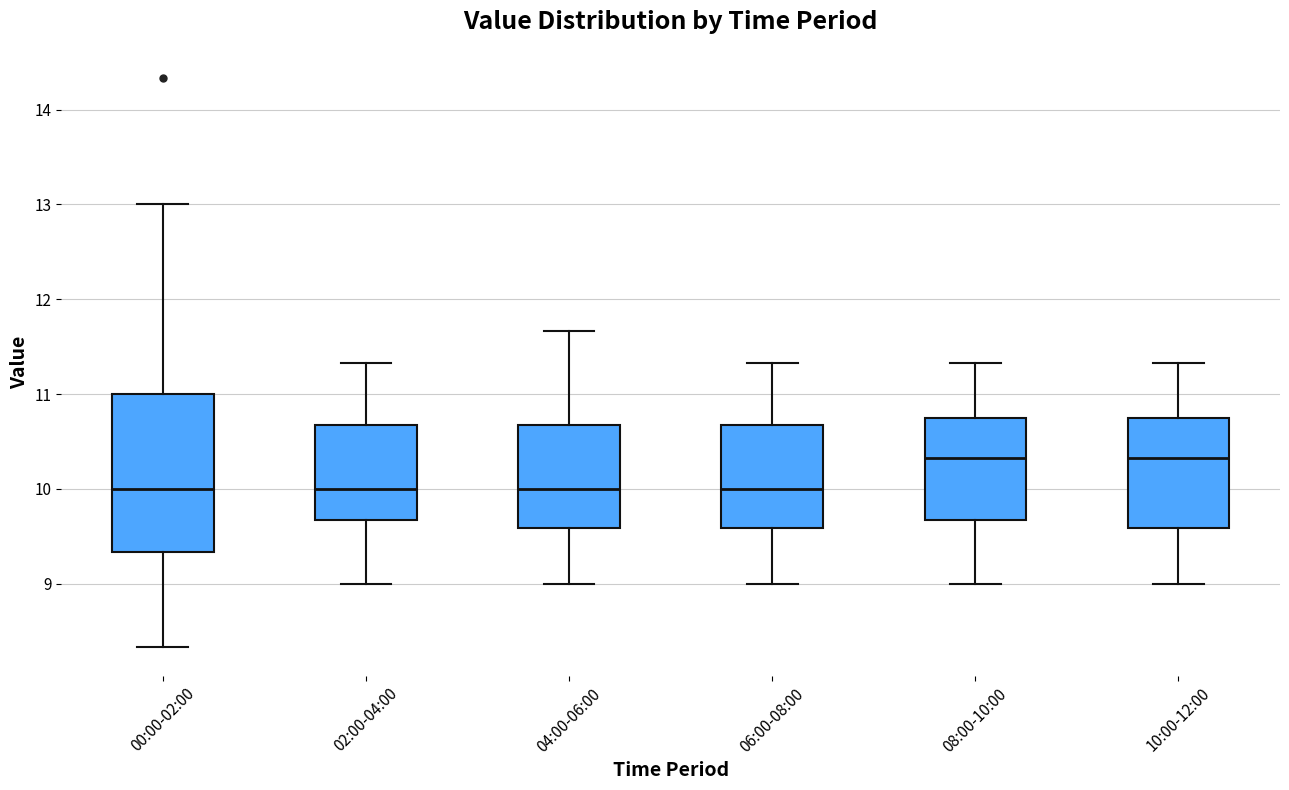

Comparing the boxes themselves (not the whiskers), which one is the tallest?

00:00-02:00